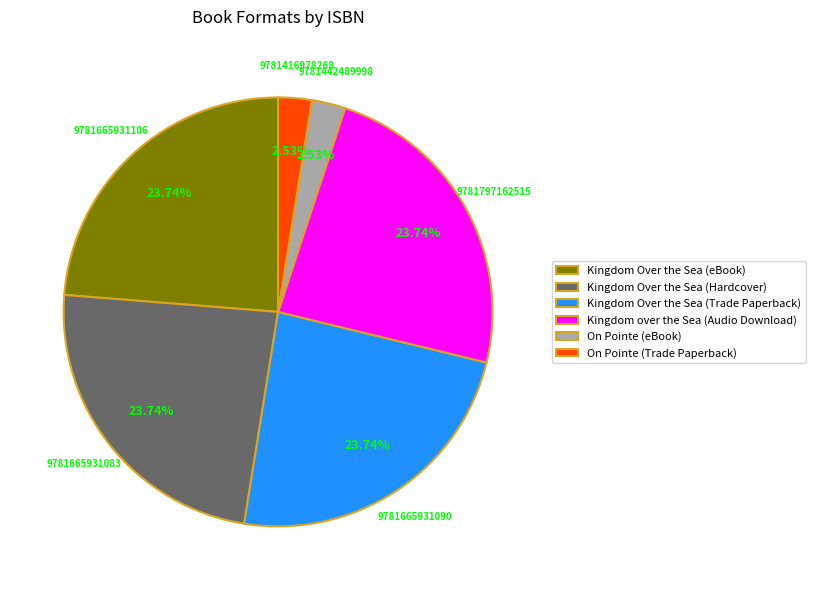

Is the sum of On Pointe (eBook) and Kingdom Over the Sea (Trade Paperback) greater than half?

No